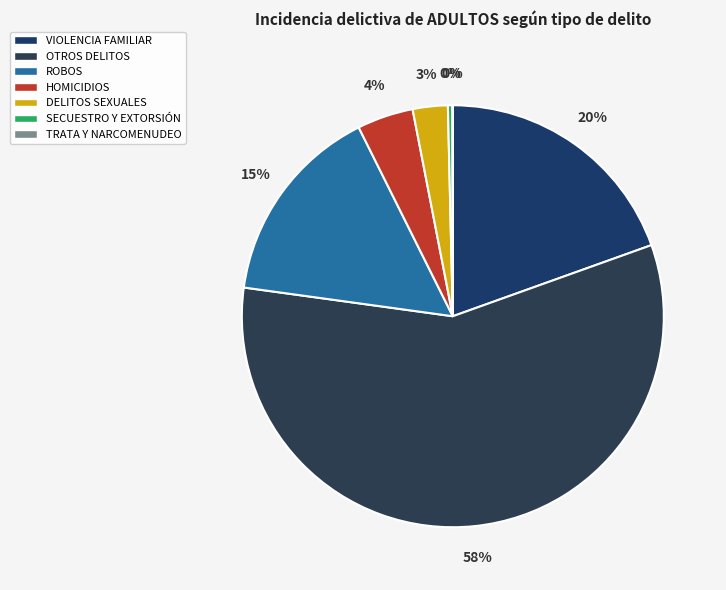

To the nearest percent, what is the average slice percentage?

14%